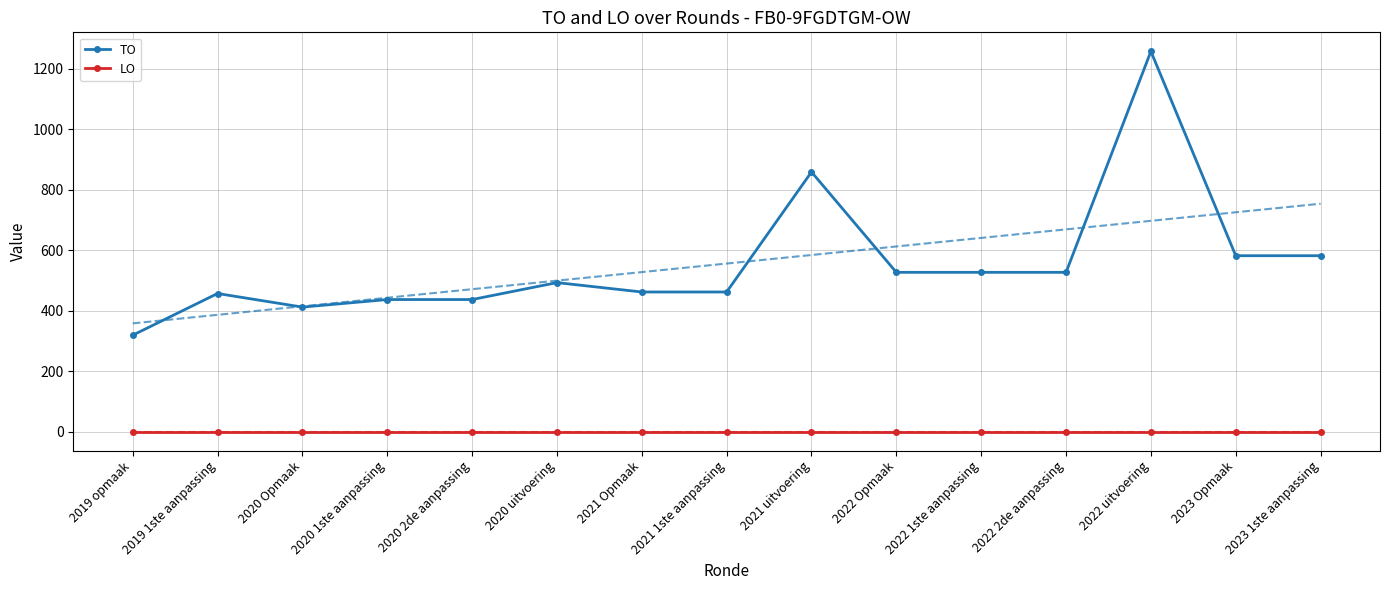

Rank the series at 2020 2de aanpassing from lowest to highest value.

LO, TO